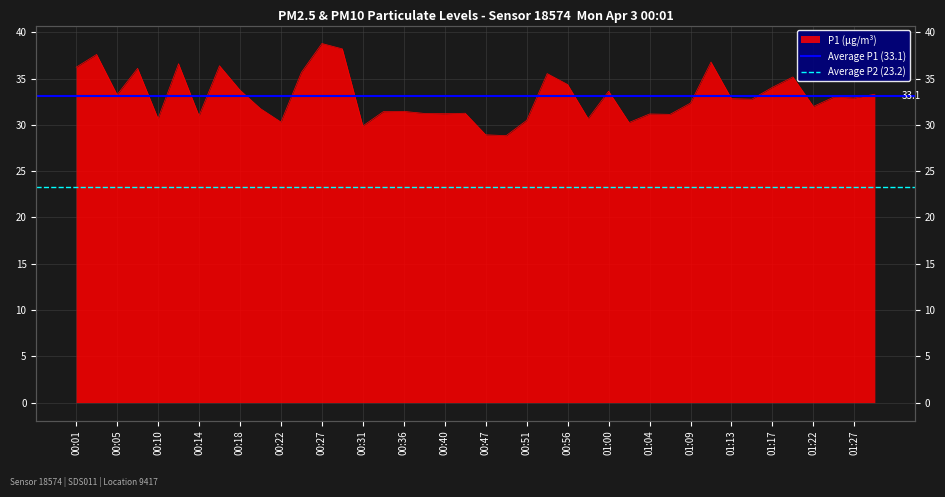

What is the spread (max minus min) of values at 00:05?

9.8